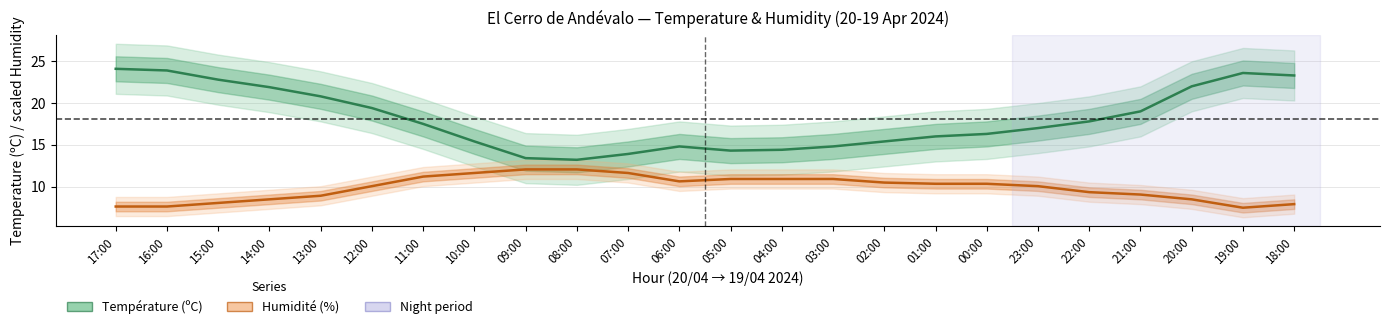

Reading right to left, list all the values displayed in this chart.

Température (ºC): 23.3	23.6	22.0	19.0	17.8	17.0	16.3	16.0	15.4	14.8	14.4	14.3	14.8	13.9	13.2	13.4	15.4	17.5	19.4	20.8	21.9	22.8	23.9	24.1
Humidité (%): 7.9	7.5	8.5	9.0	9.3	10.0	10.3	10.3	10.5	10.9	10.9	10.9	10.6	11.6	12.1	12.1	11.6	11.2	10.0	8.9	8.5	8.0	7.6	7.6